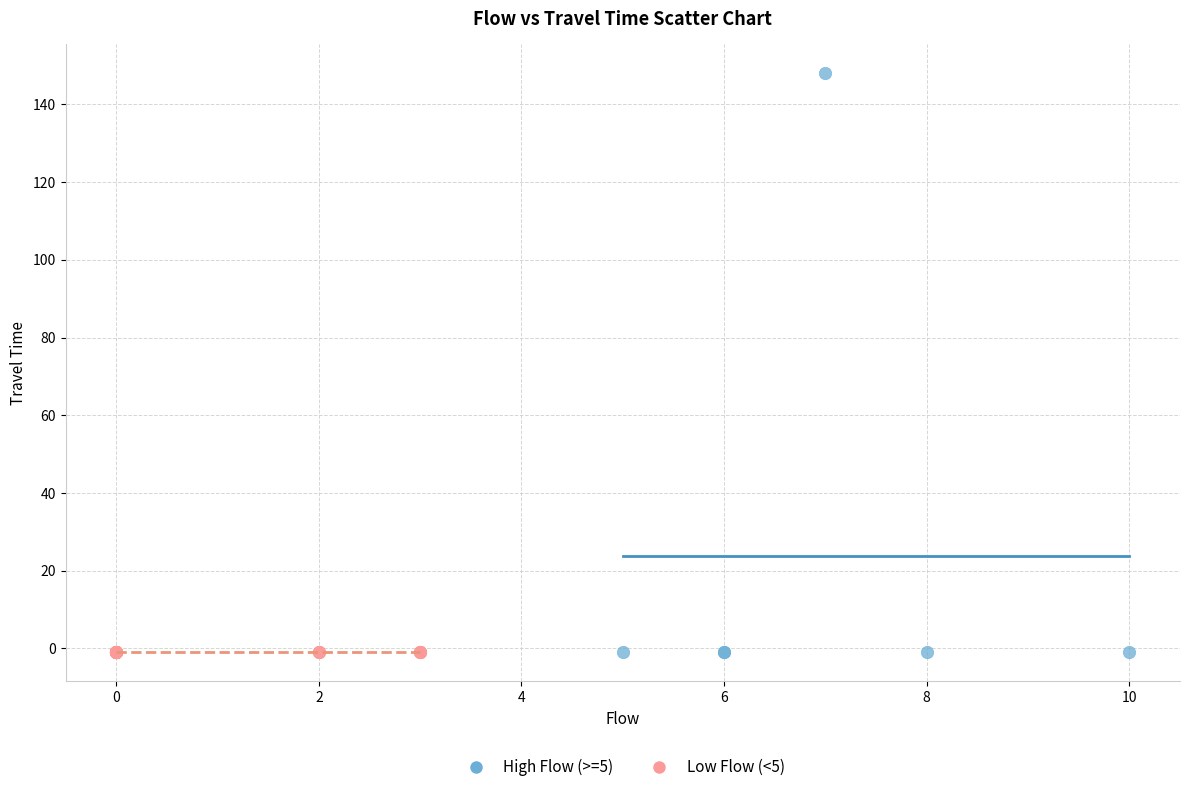

Which series contains the highest Y value?

High Flow (>=5)